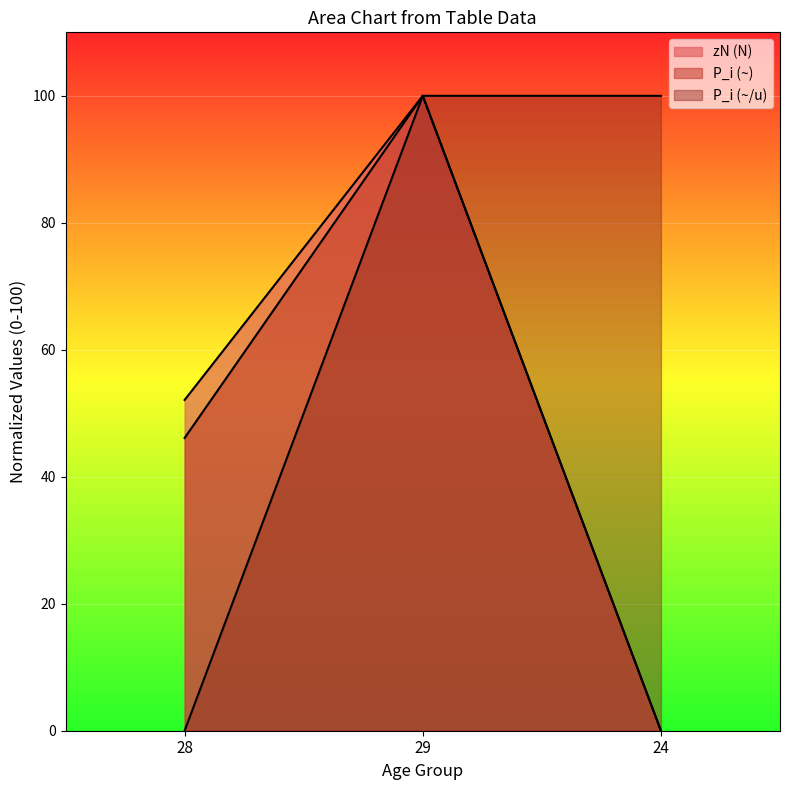

What is the highest value of the P_i (~/u) series?

100.0